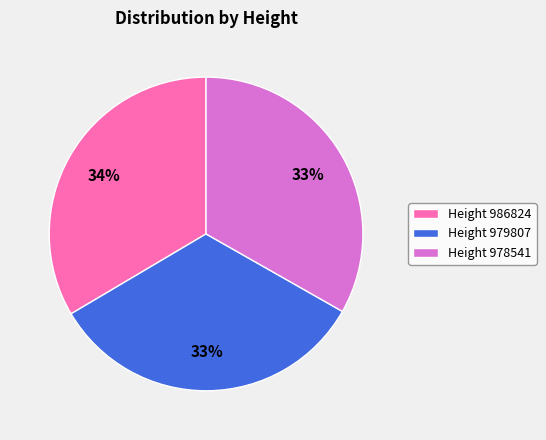

Is it true that Height 986824 is 21% of the pie?

False